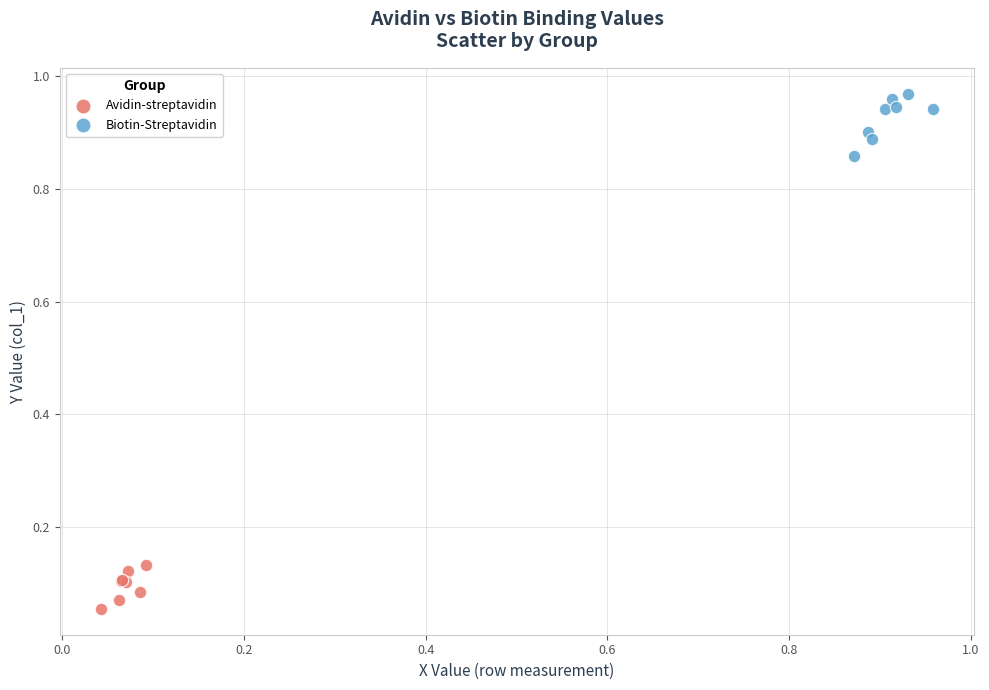

What are all the series names shown in the legend?

Avidin-streptavidin, Biotin-Streptavidin